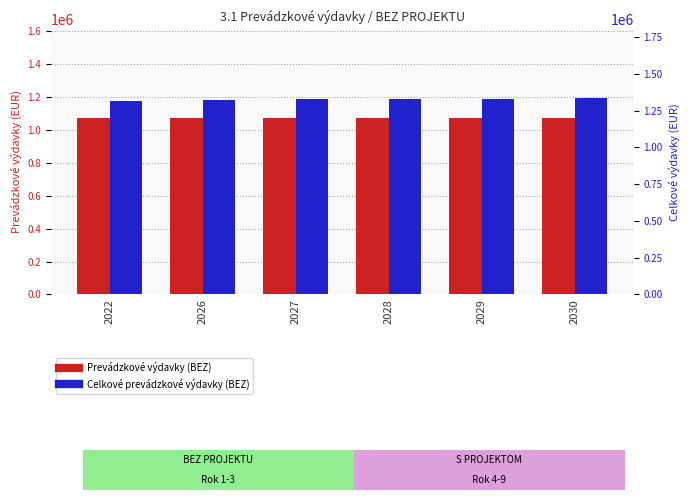

What is the minimum value shown in the chart?

1074261.3